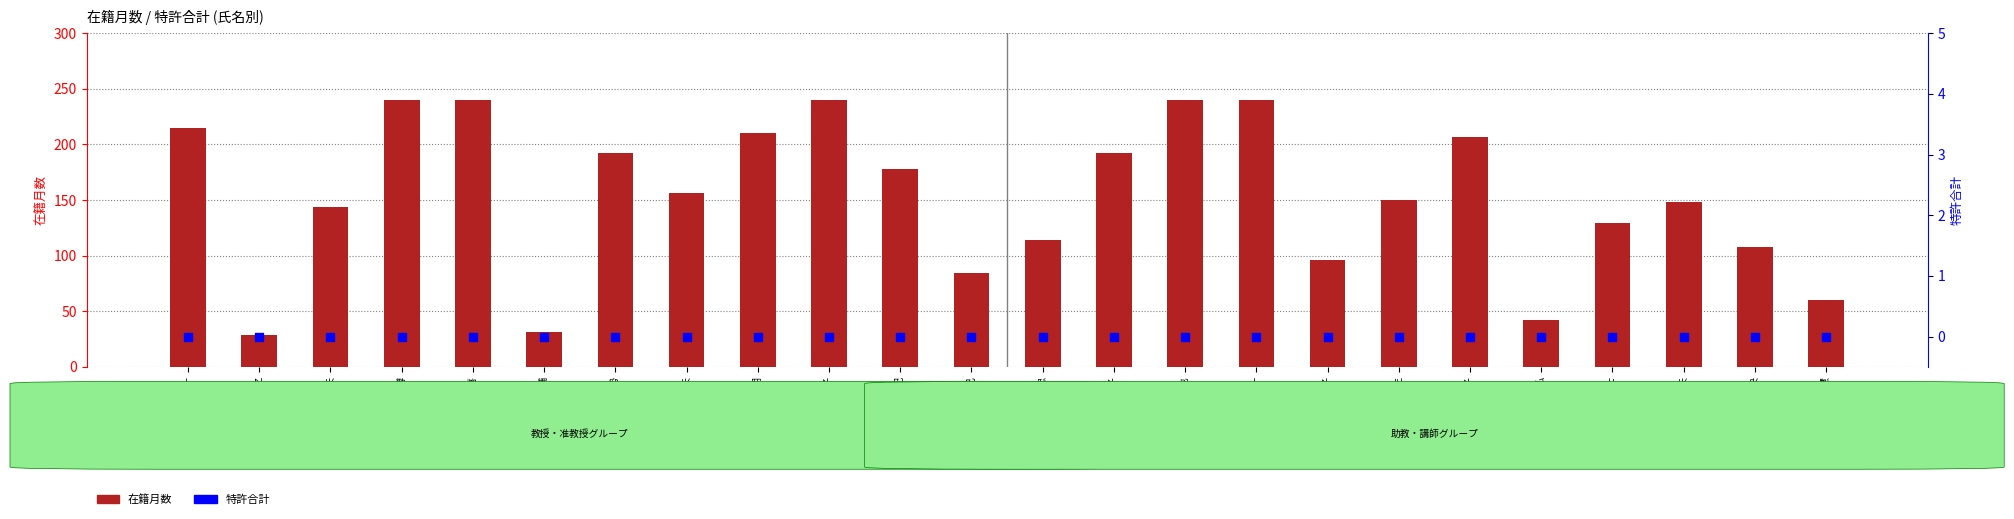

What is the total value across all series at 桑野 由紀?

178